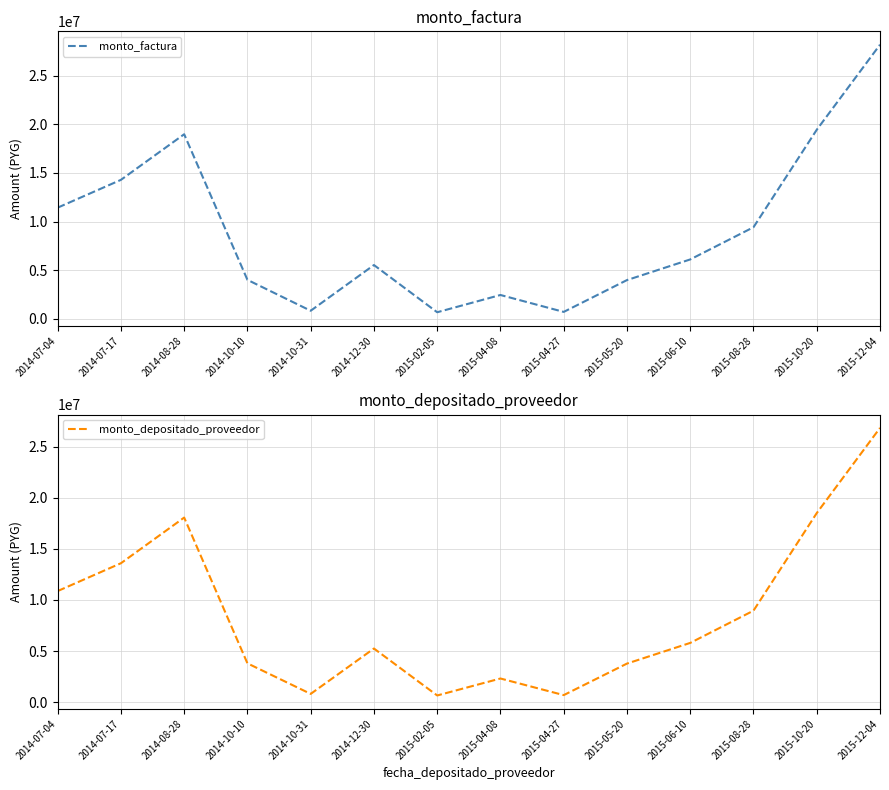

True or false: monto_depositado_proveedor has a value of 1116746 at 2015-04-27.

False